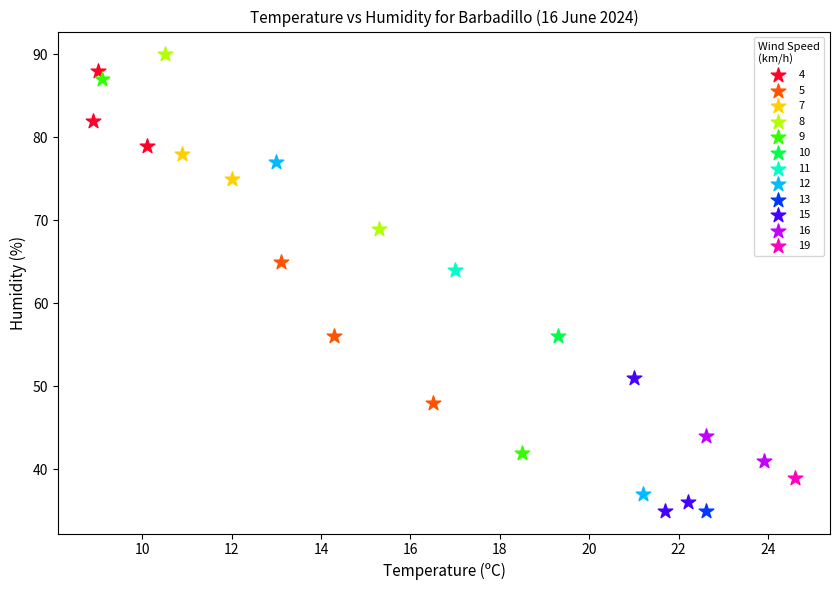

What are all the series names shown in the legend?

4, 5, 7, 8, 9, 10, 11, 12, 13, 15, 16, 19